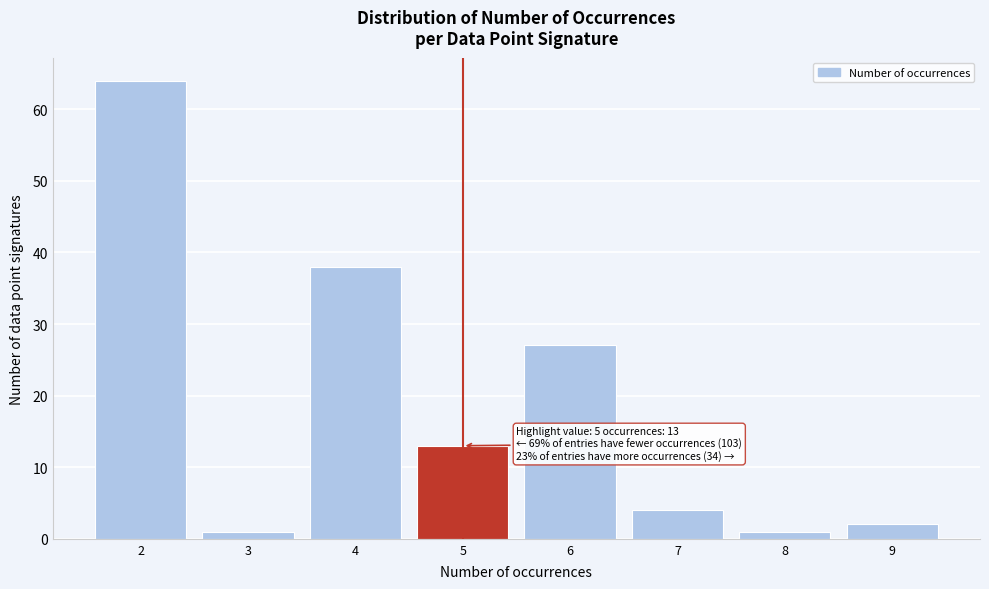

Which range on the x-axis has the tallest bar?

1.5 to 2.5